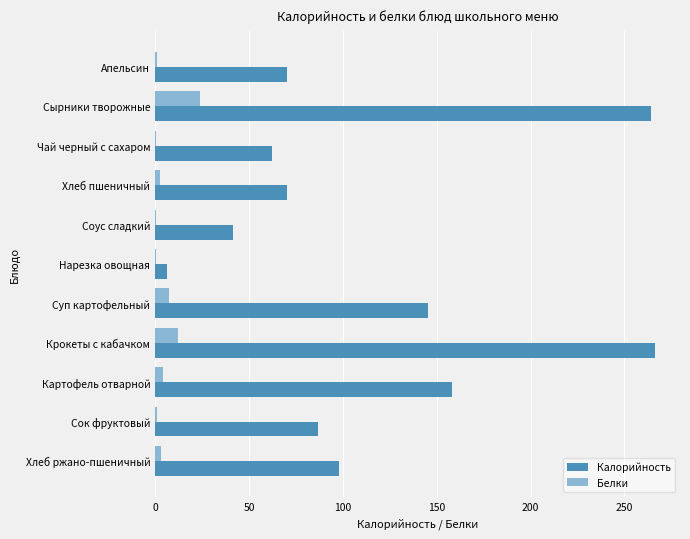

What is the sum of all Калорийность values?

1268.7